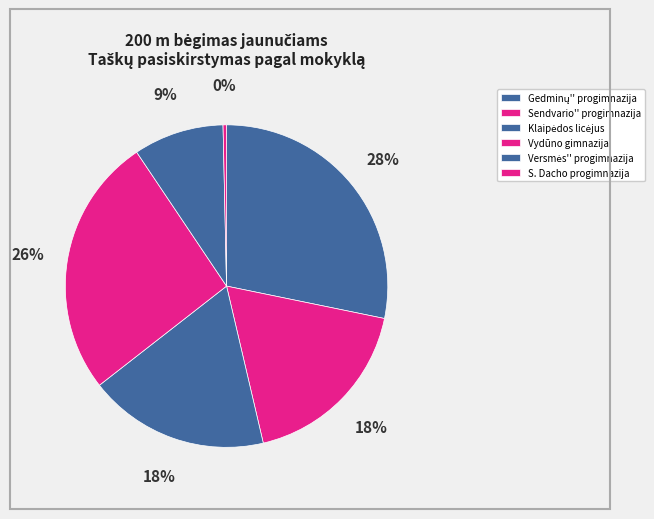

How many segments does this pie chart have?

6